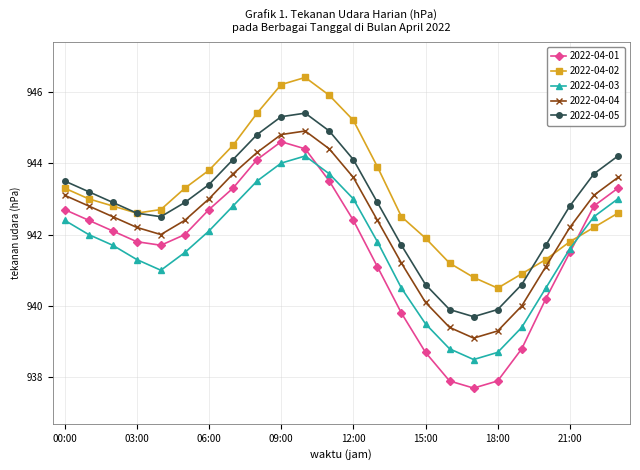

What is the sum of all 2022-04-05 values?

22627.3